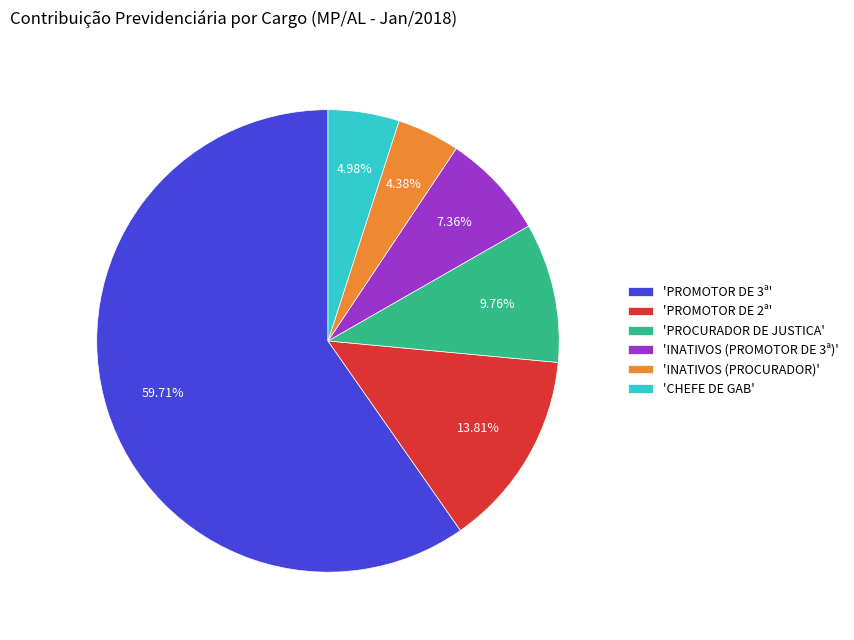

How many segments does this pie chart have?

6